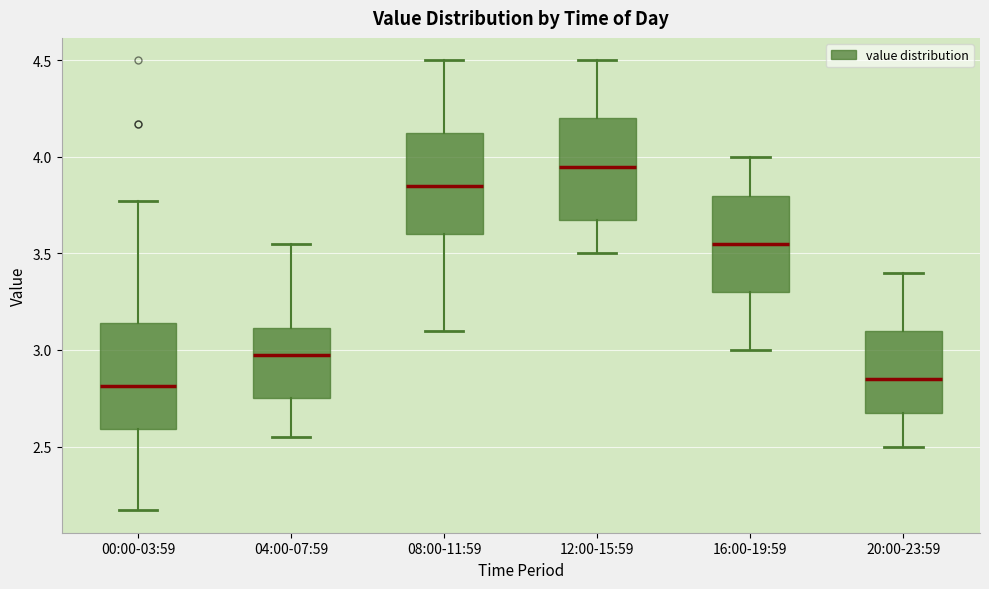

Where is the upper edge of the box for 00:00-03:59 on the y-axis? The values are not printed on the chart, so give them approximately, as read against the axis.

3.15